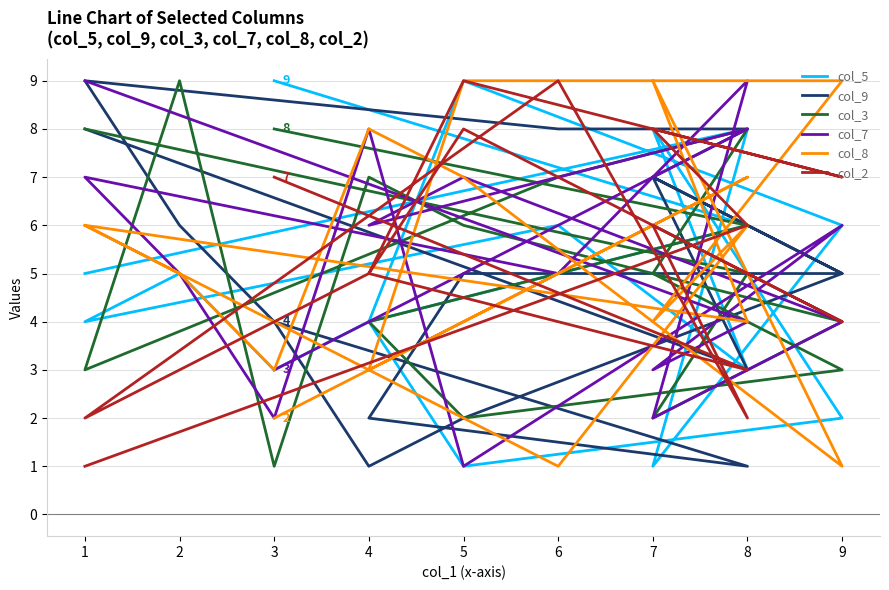

List the series in order of their peak value, lowest first.

col_5, col_9, col_3, col_7, col_8, col_2